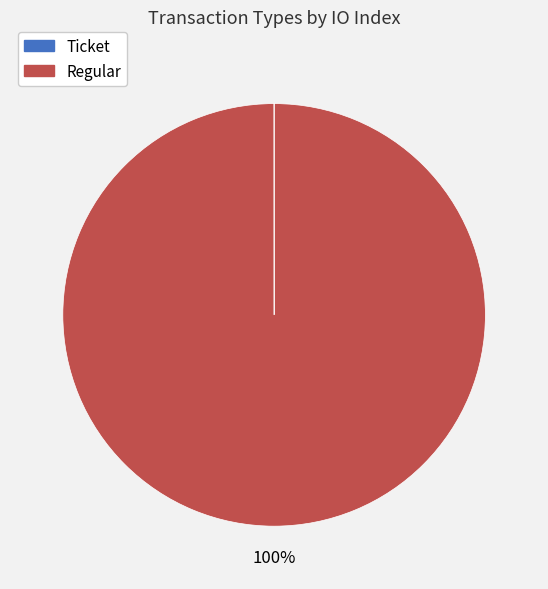

Which slice is the largest?

Regular